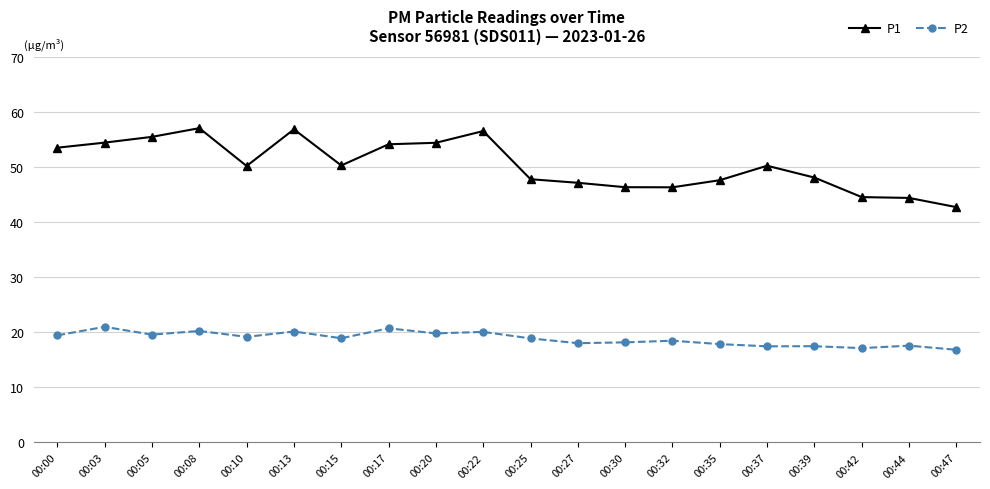

True or false: P2 and P1 intersect in this chart.

False